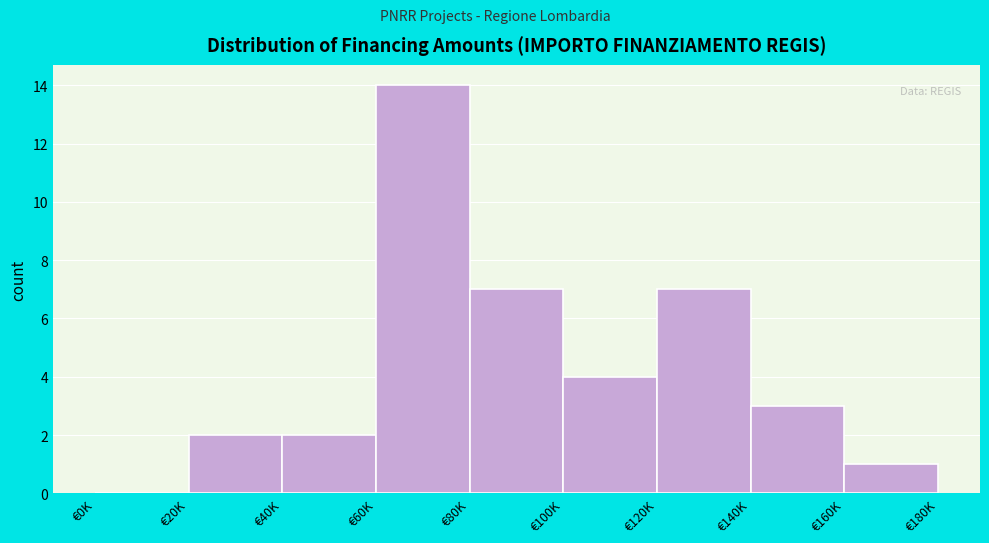

Reading right to left, extract all data points from this chart.

€160K=1	€140K=3	€120K=7	€100K=4	€80K=7	€60K=14	€40K=2	€20K=2	€0K=0